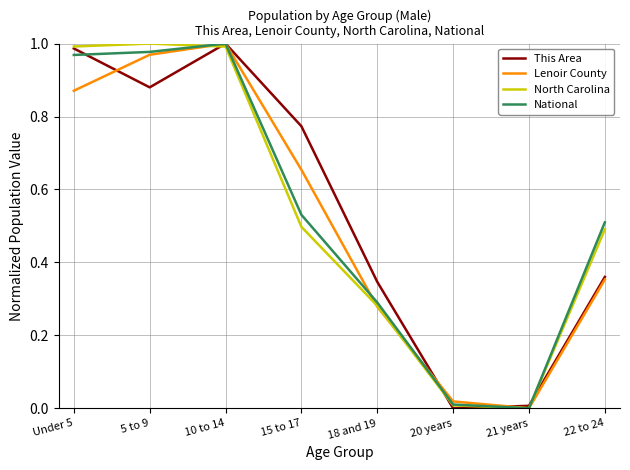

The value of North Carolina at 10 to 14 is 1.0. True or false?

True